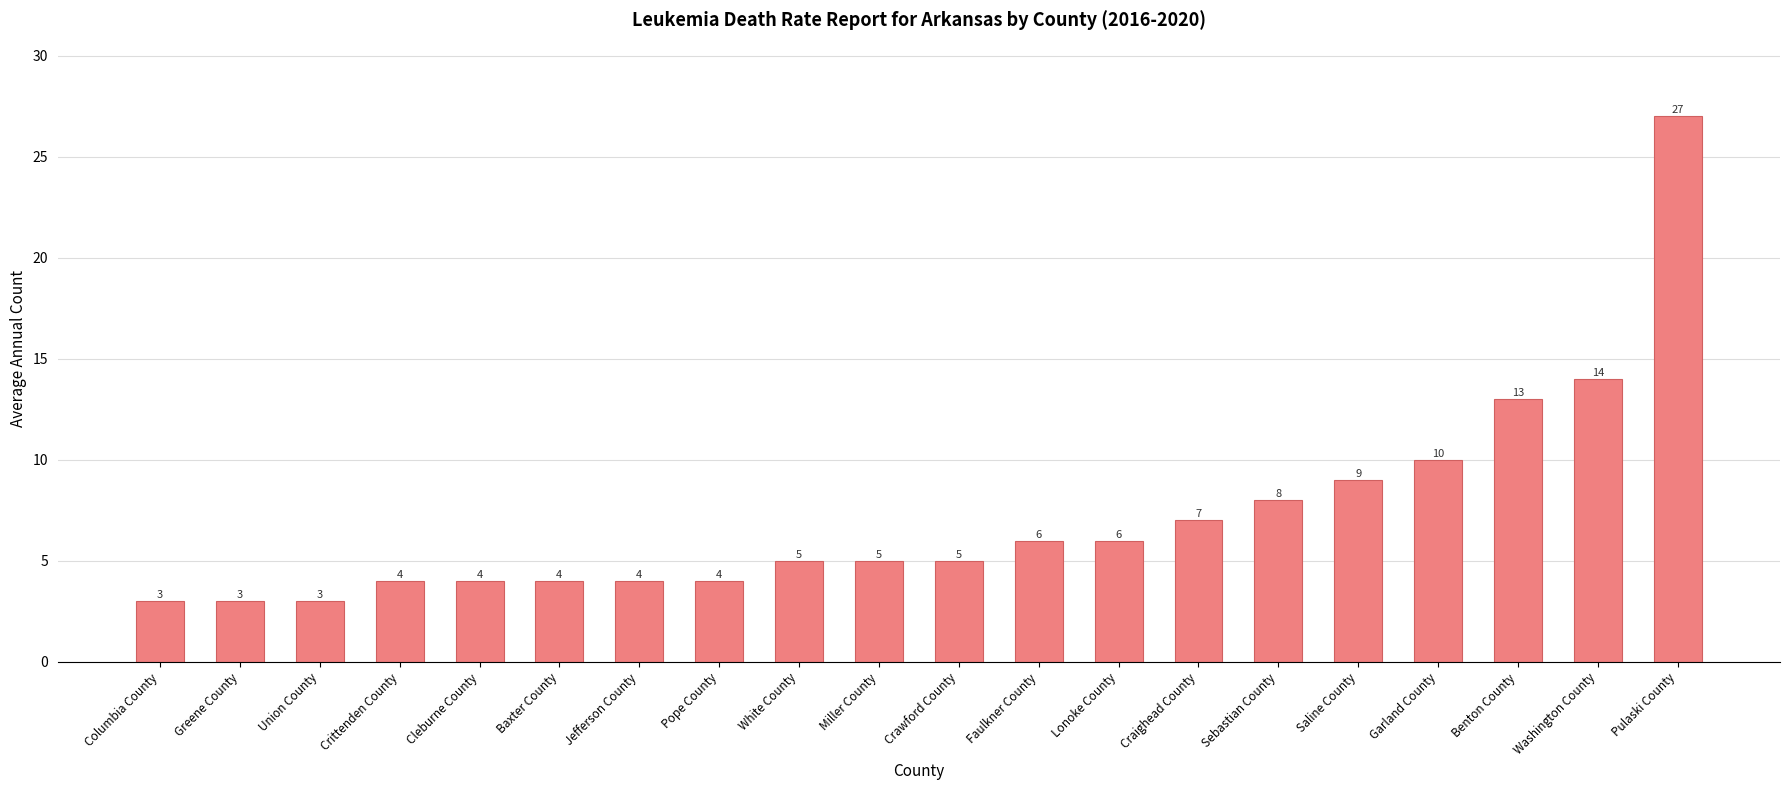

What is the ratio of the value at Cleburne County to the value at Washington County?

0.3